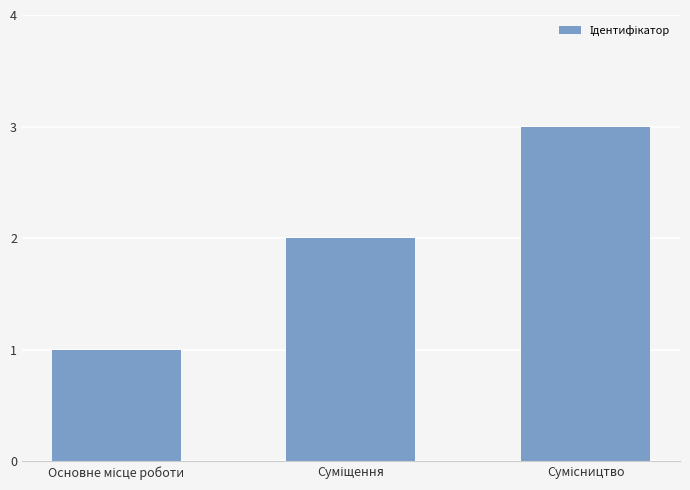

What is the maximum value shown in the chart?

3